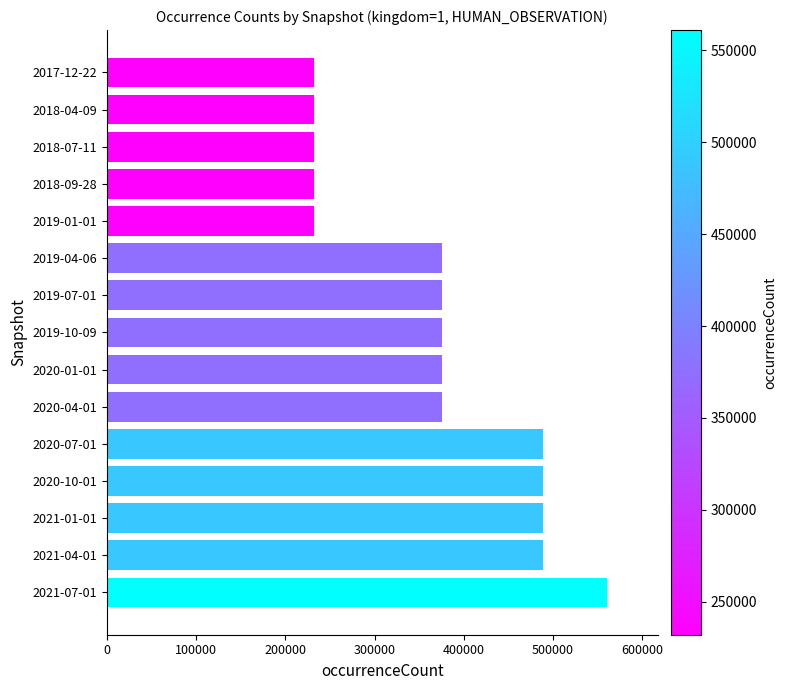

What is the label of the 6th bar from the bottom?

2020-04-01